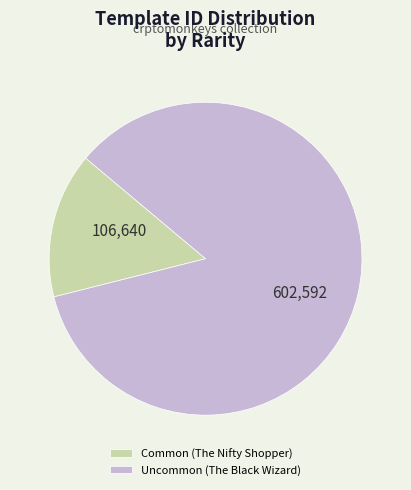

Does Common (The Nifty Shopper) represent more than half of the total?

No